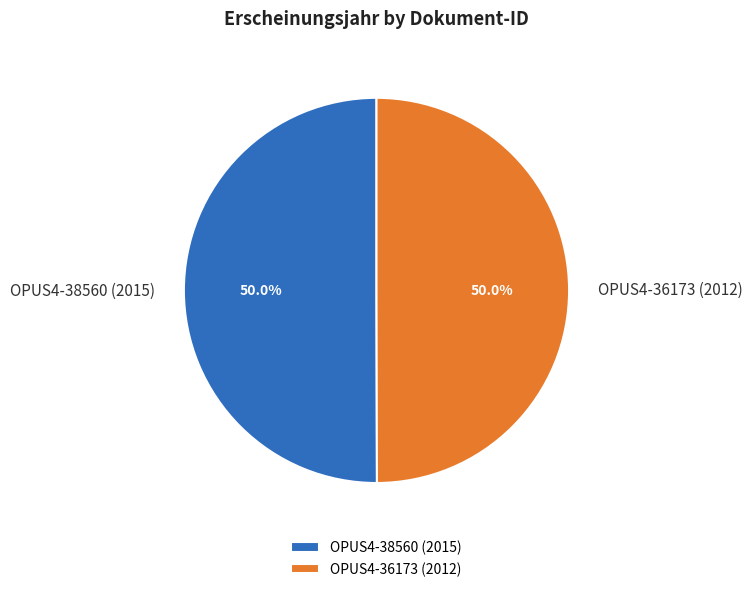

How many slices are in this pie chart?

2